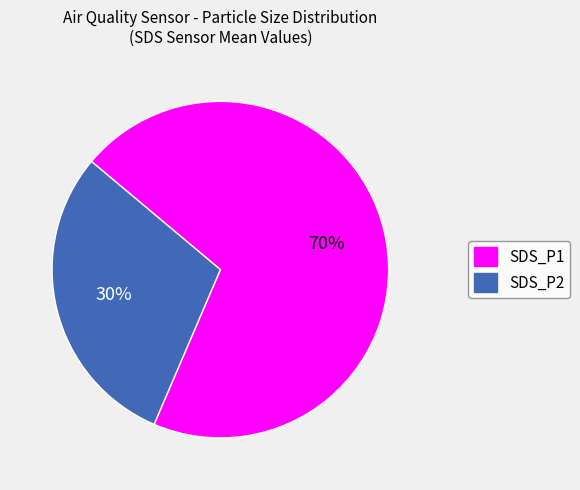

Is the sum of SDS_P1 and SDS_P2 greater than half?

Yes